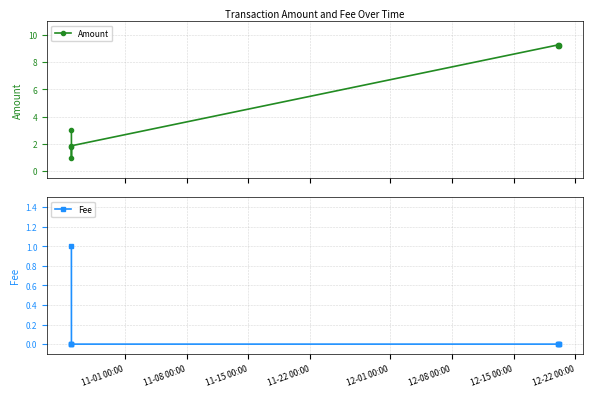

How many interior local valleys does the Amount series have?

2